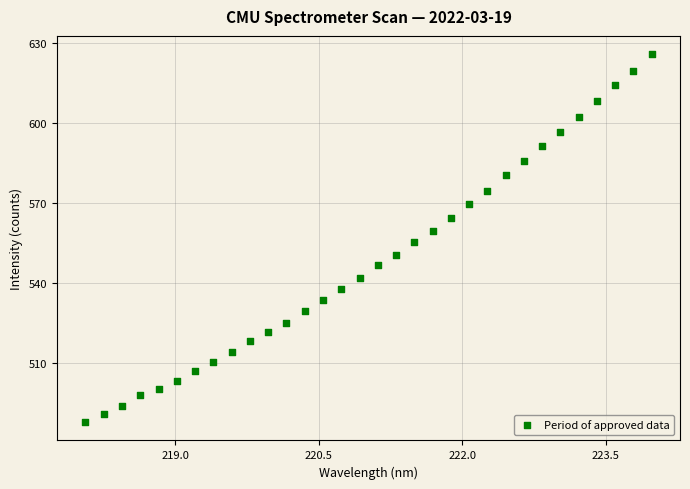

What is the range of Y values (max minus min)?

138.1